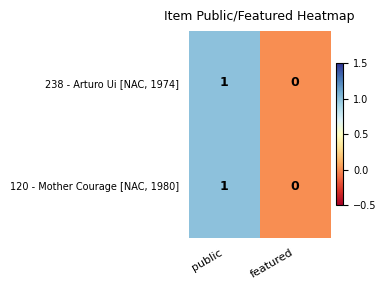

At which category is the sum across all series the highest?

public